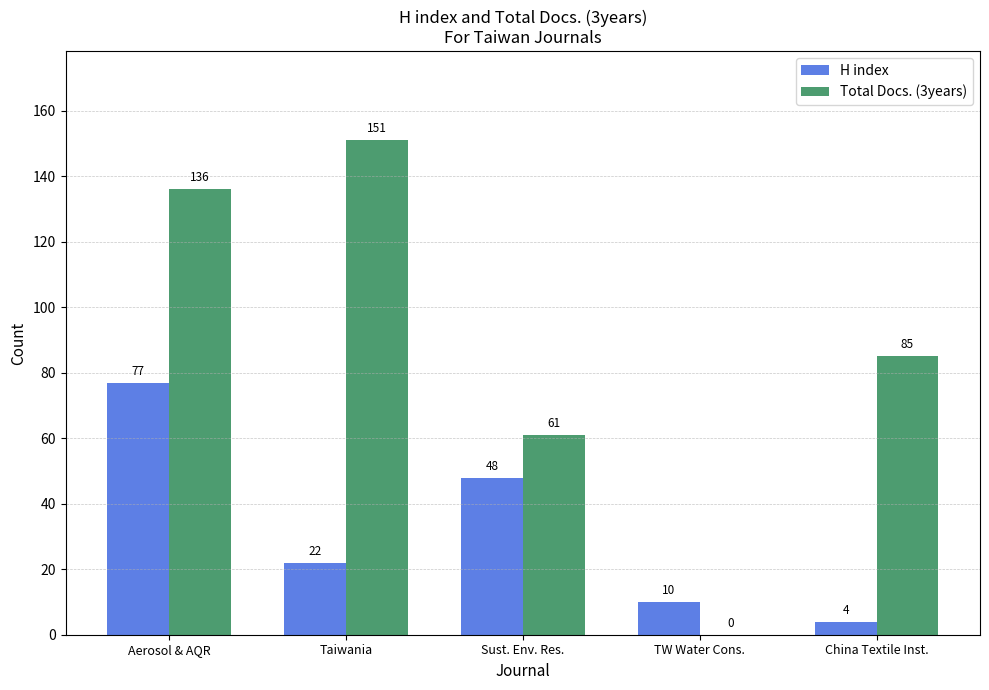

What is the sum of all Total Docs. (3years) values?

433